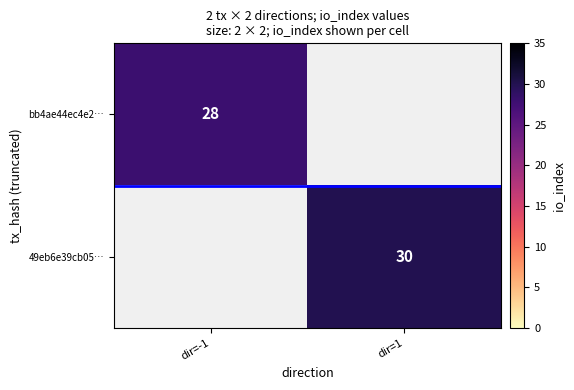

The bb4ae44ec4e2… series shows 28 at dir=-1. True or false?

True